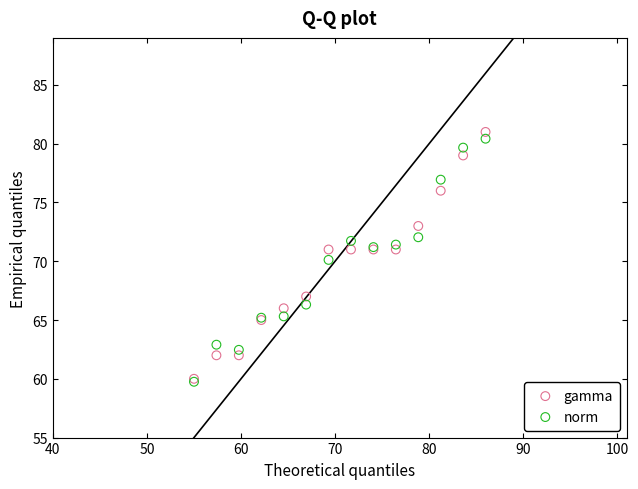

Which series has the largest Y range (max minus min)?

gamma